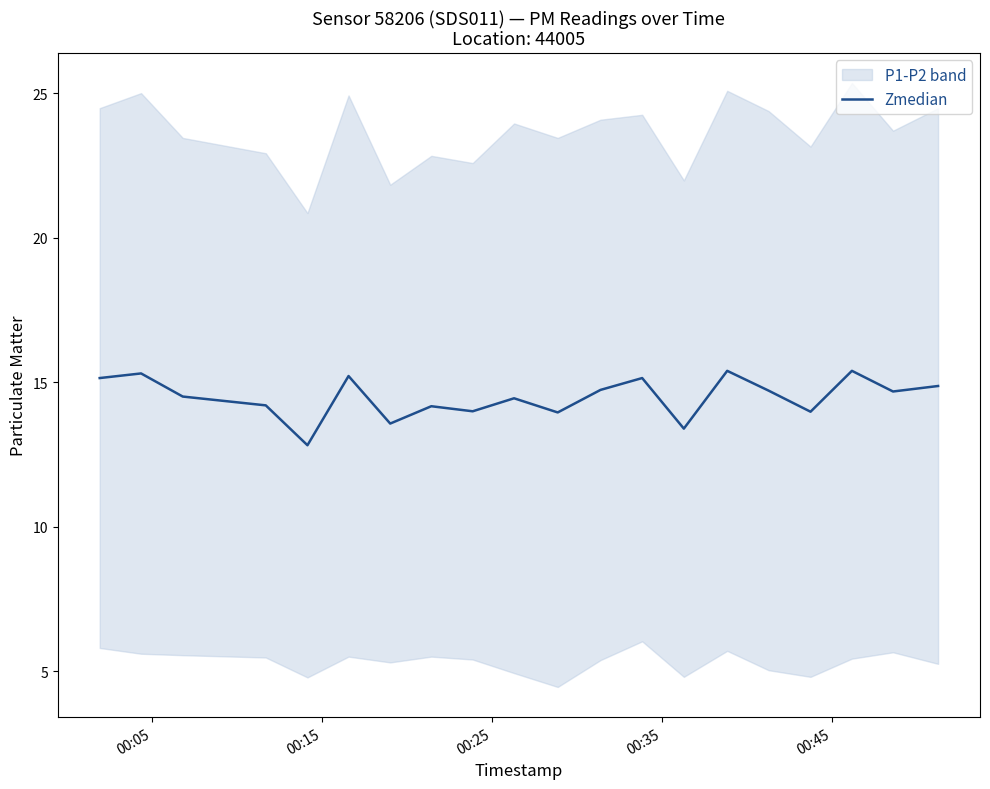

What is the maximum value for Zmedian?

15.4